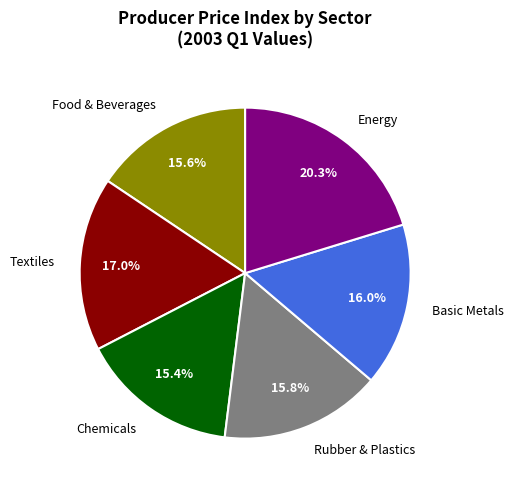

What is the largest slice in the pie chart?

Energy